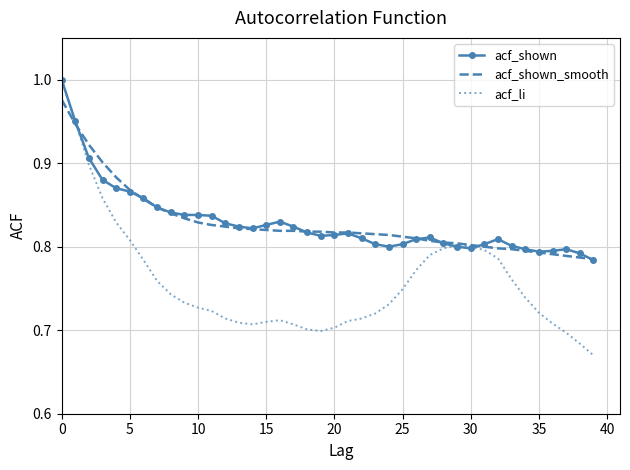

Which series has the widest spread of values?

acf_li